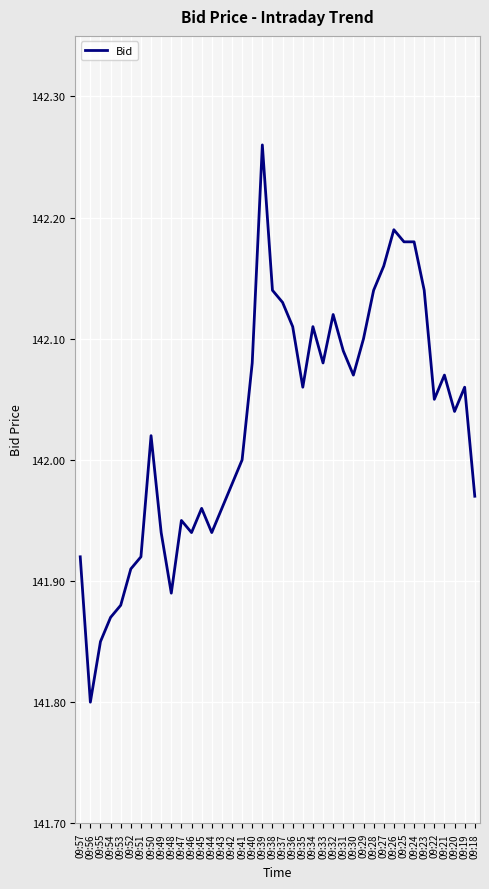

Which category has the lowest value across all series?

09:56